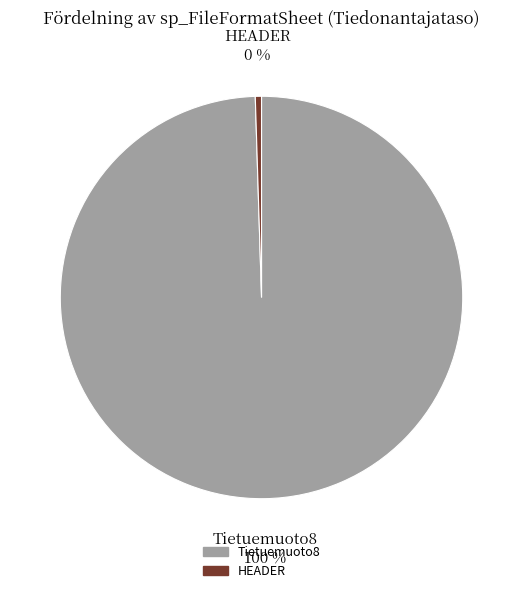

To the nearest percent, what is the combined percentage of Tietuemuoto8 and HEADER?

100%